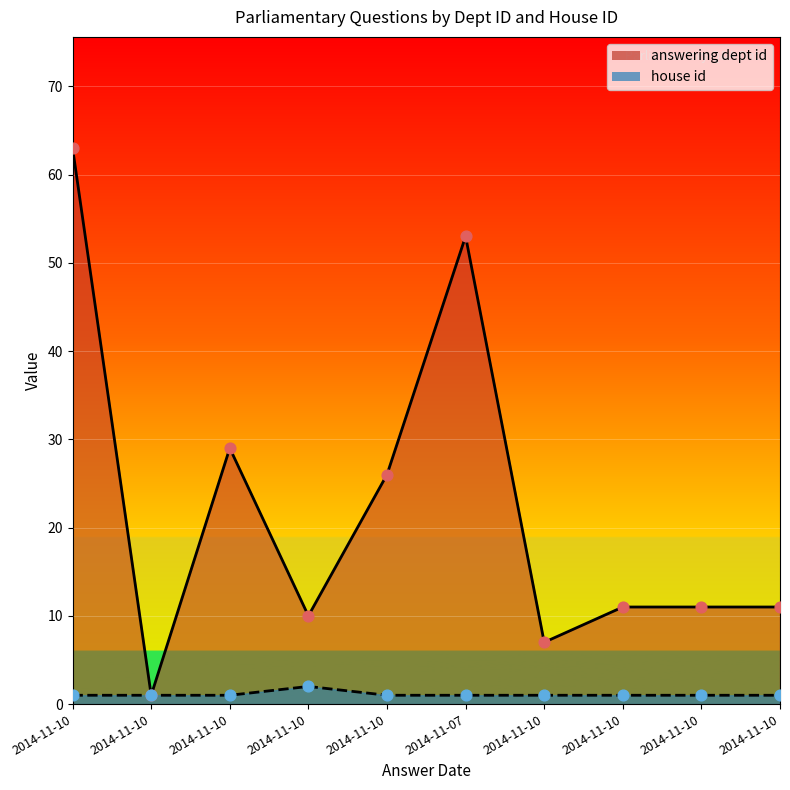

Which series contains the highest Y value?

answering dept id